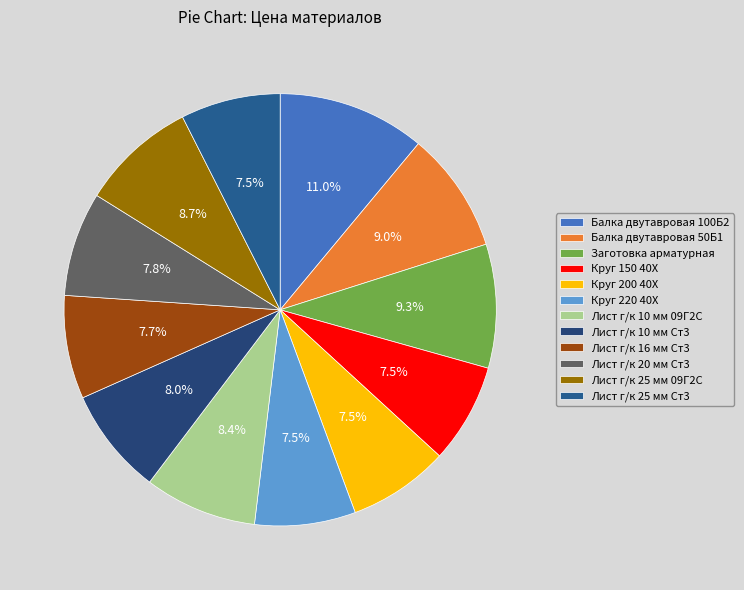

Rank the categories by value from highest to lowest.

Балка двутавровая 100Б2, Заготовка арматурная, Балка двутавровая 50Б1, Лист г/к 25 мм 09Г2С, Лист г/к 10 мм 09Г2С, Лист г/к 10 мм Ст3, Лист г/к 20 мм Ст3, Лист г/к 16 мм Ст3, Круг 200 40Х, Круг 220 40Х, Лист г/к 25 мм Ст3, Круг 150 40Х